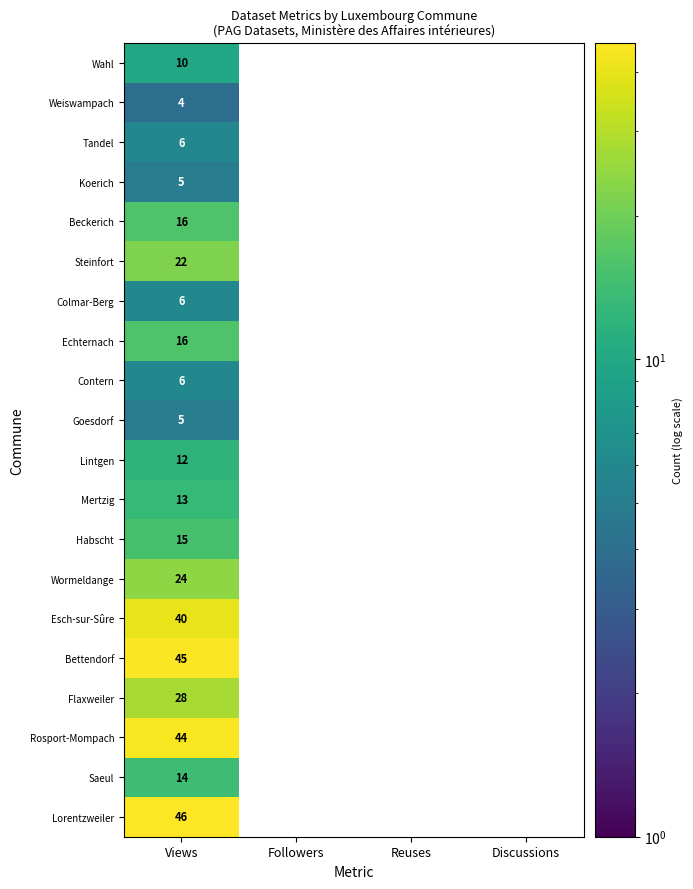

Is it true that Flaxweiler equals 0 at Discussions?

True